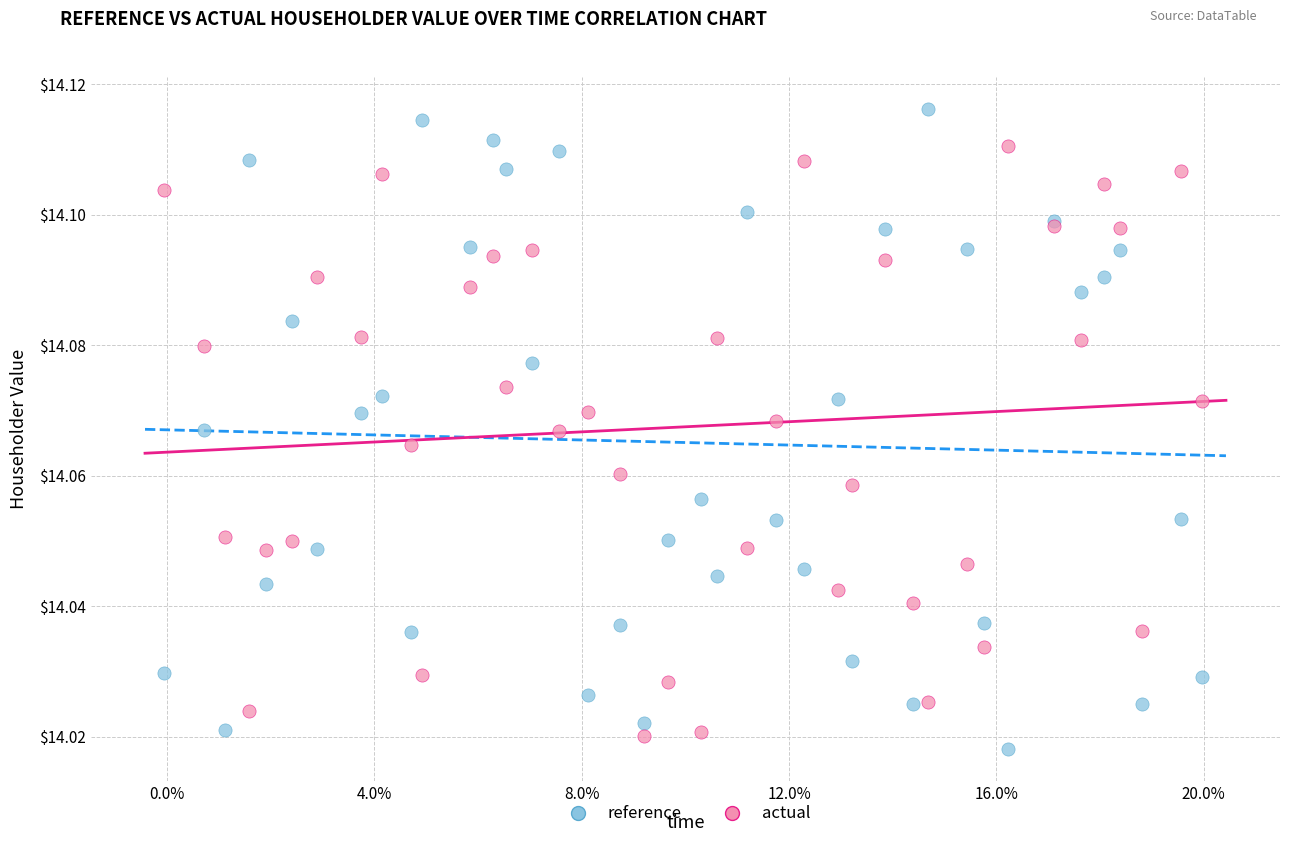

Which series has the widest spread of Y values?

reference